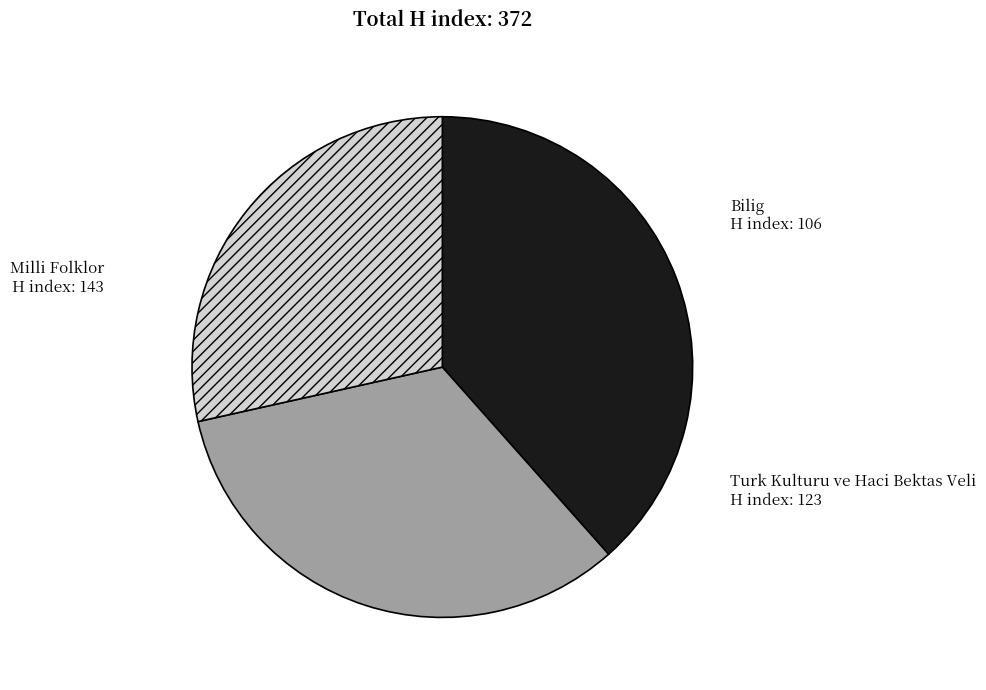

Is there any slice that represents more than half of the pie?

No